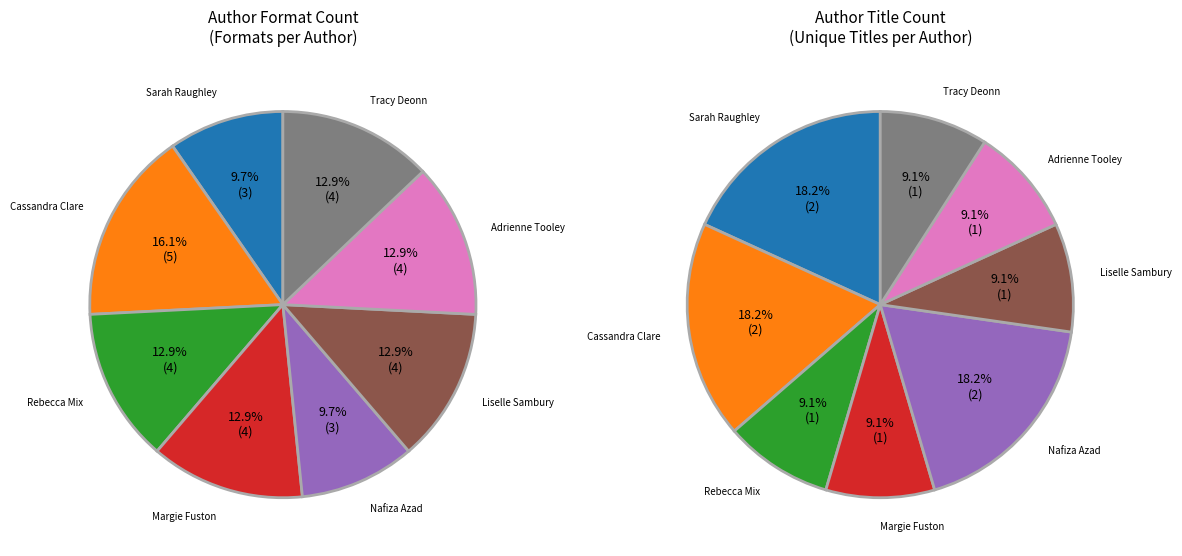

Does Tracy Deonn (142982529) account for over 50% of the chart?

No